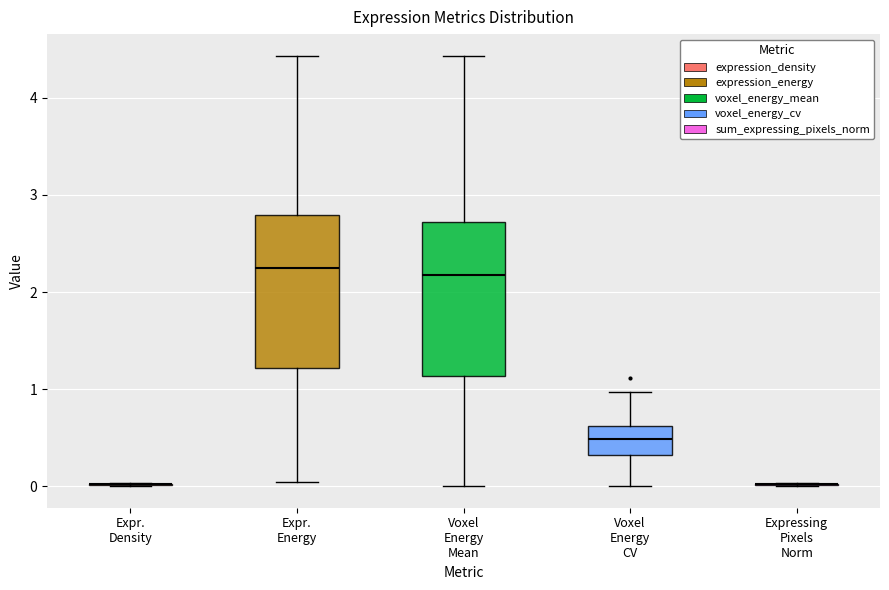

Reading left to right, read every box against the y-axis: the position of its median line, the range the box covers, and the ends of its whiskers. The values are not printed on the chart, so give them approximately, as read against the axis.

Expr. Density: box collapsed to a line at 0.0, whiskers 0.0 to 0.0
Expr. Energy: median 2.2, box 1.2 to 2.8, whiskers 0.0 to 4.4
Voxel Energy Mean: median 2.2, box 1.1 to 2.7, whiskers 0.0 to 4.4
Voxel Energy CV: median 0.5, box 0.3 to 0.6, whiskers 0.0 to 1.0
Expressing Pixels Norm: box collapsed to a line at 0.0, whiskers 0.0 to 0.0